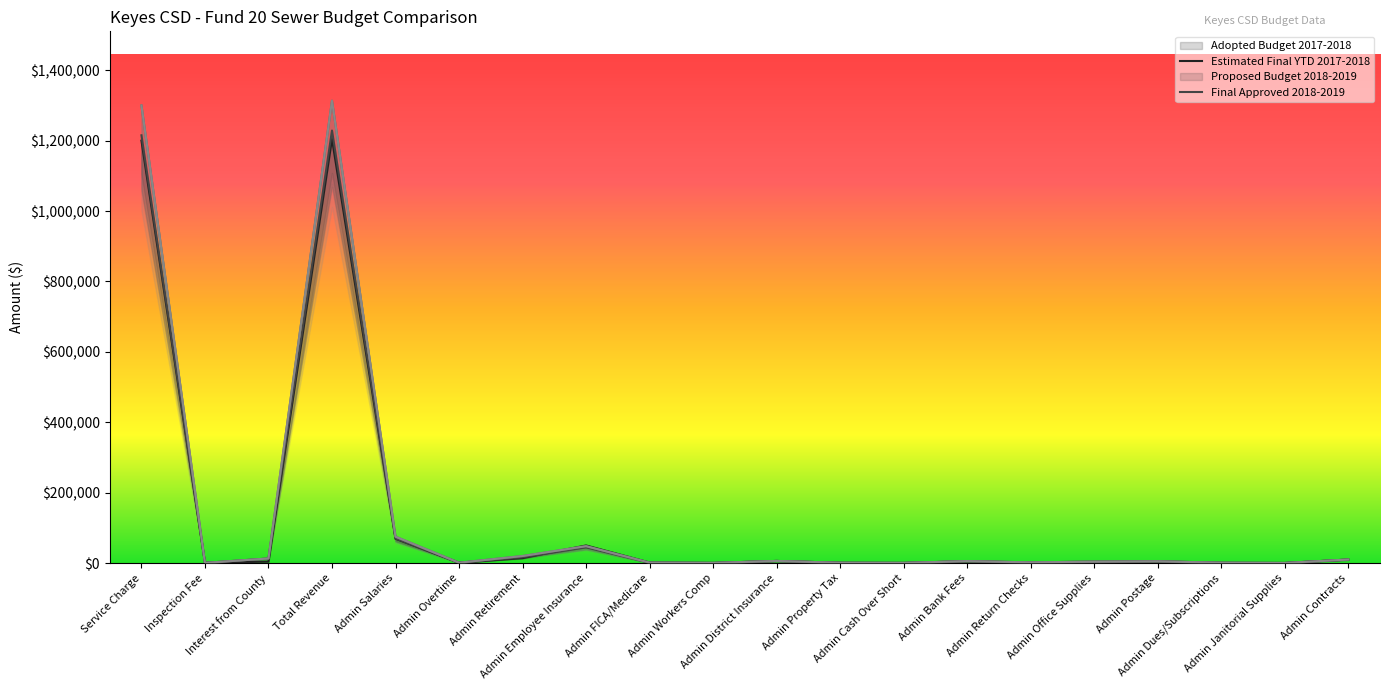

True or false: Final Approved 2018-2019 has a value of 16035.0 at Admin Contracts.

False